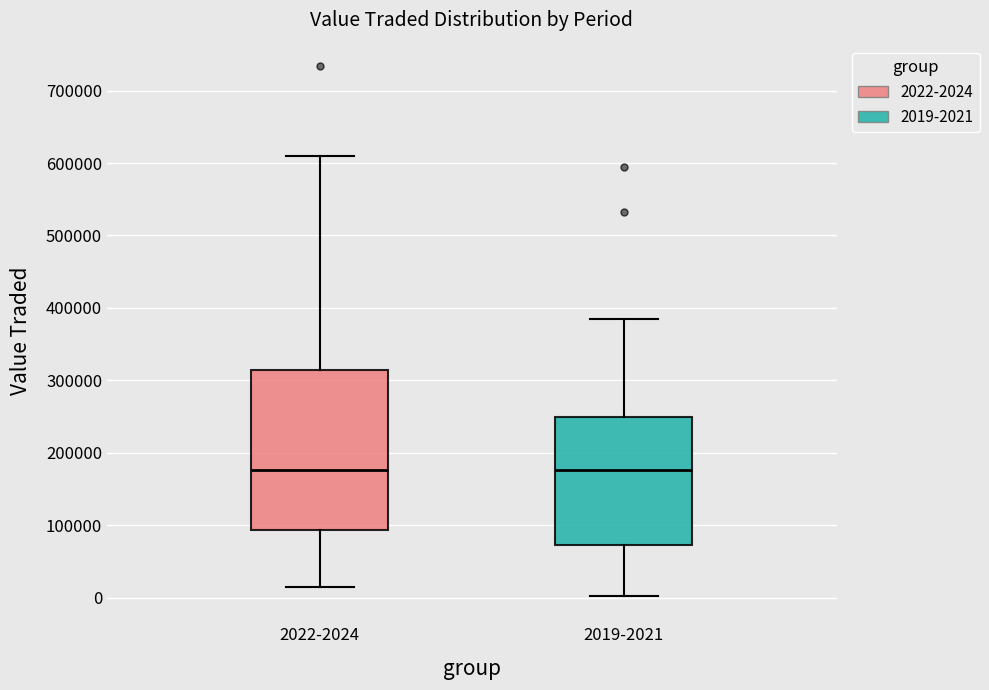

Reading left to right, read every box against the y-axis: the position of its median line, the range the box covers, and the ends of its whiskers. The values are not printed on the chart, so give them approximately, as read against the axis.

2022-2024: median 180000, box 90000 to 310000, whiskers 10000 to 610000
2019-2021: median 180000, box 70000 to 250000, whiskers 0 to 380000